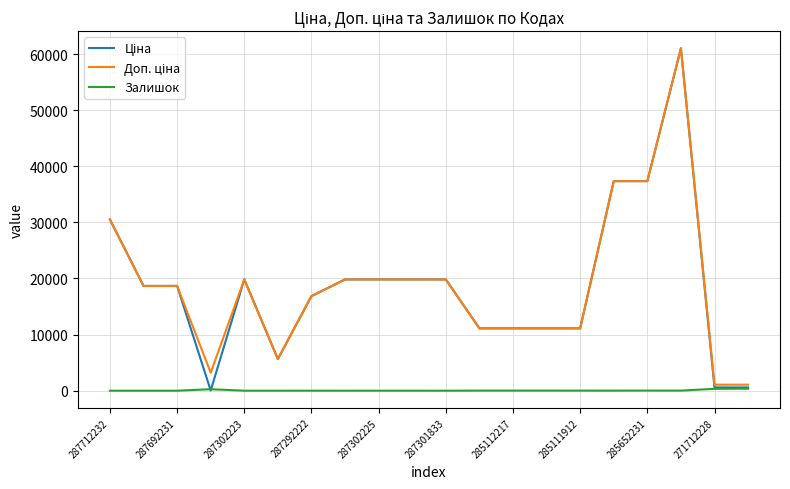

What is the label of the 19th point from the right?

287692231